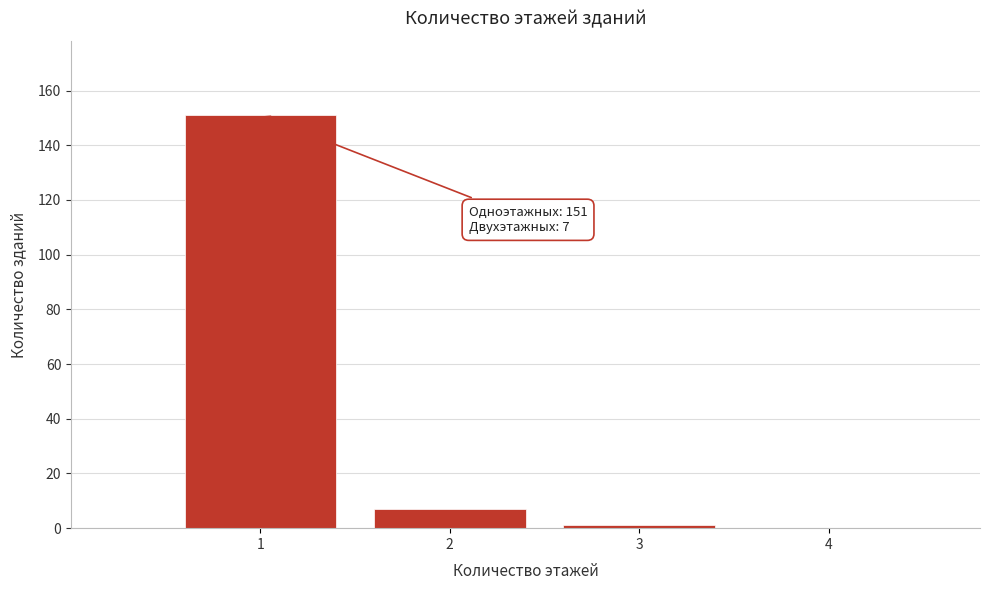

Reading left to right, what are all the values shown in this chart?

1=151	2=7	3=1	4=0